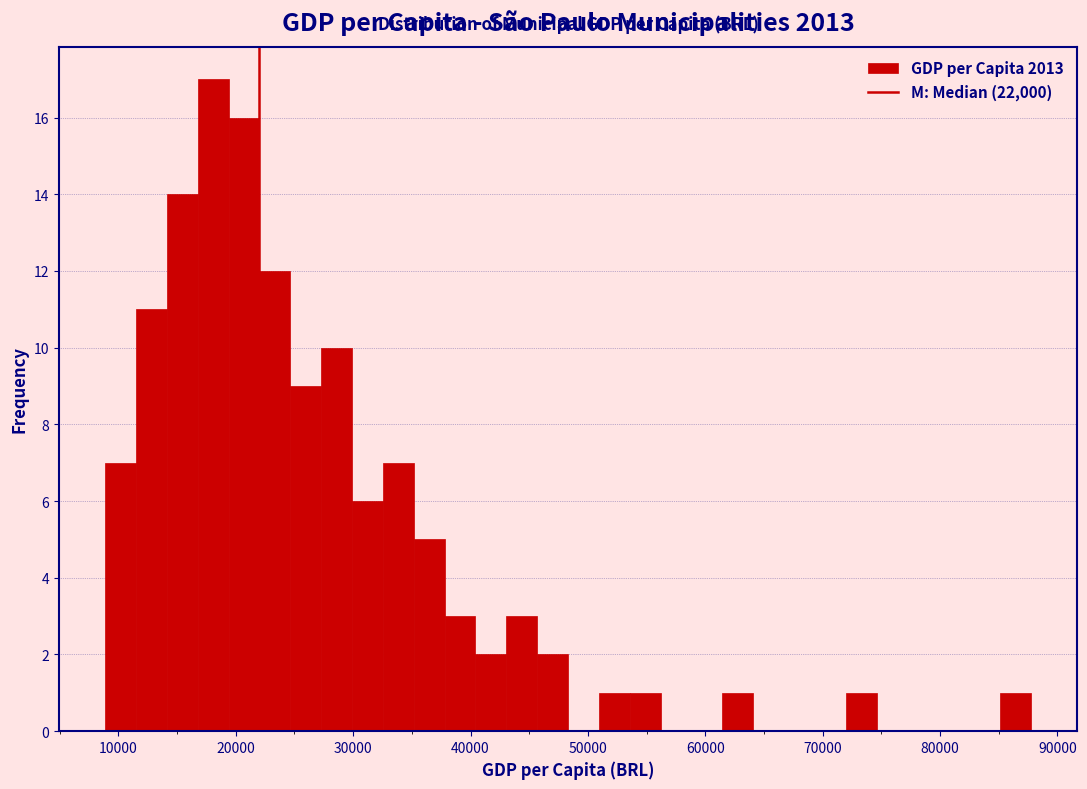

Around what value on the x-axis is the tallest bar? Give the approximate position of its centre, as read against the axis.

18000